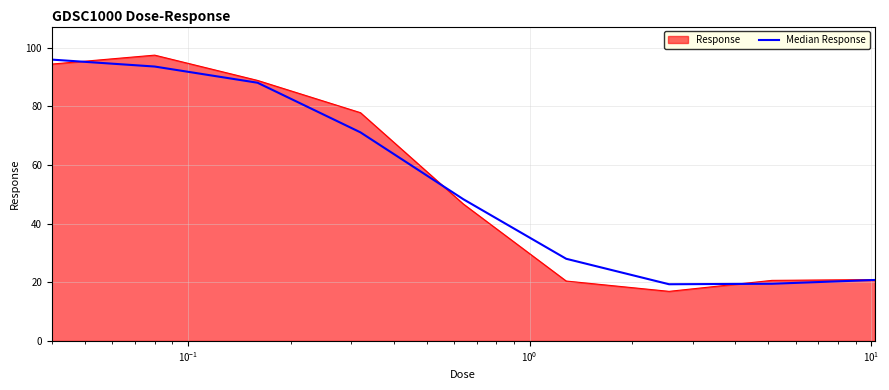

What is the highest value of the Response series?

97.5